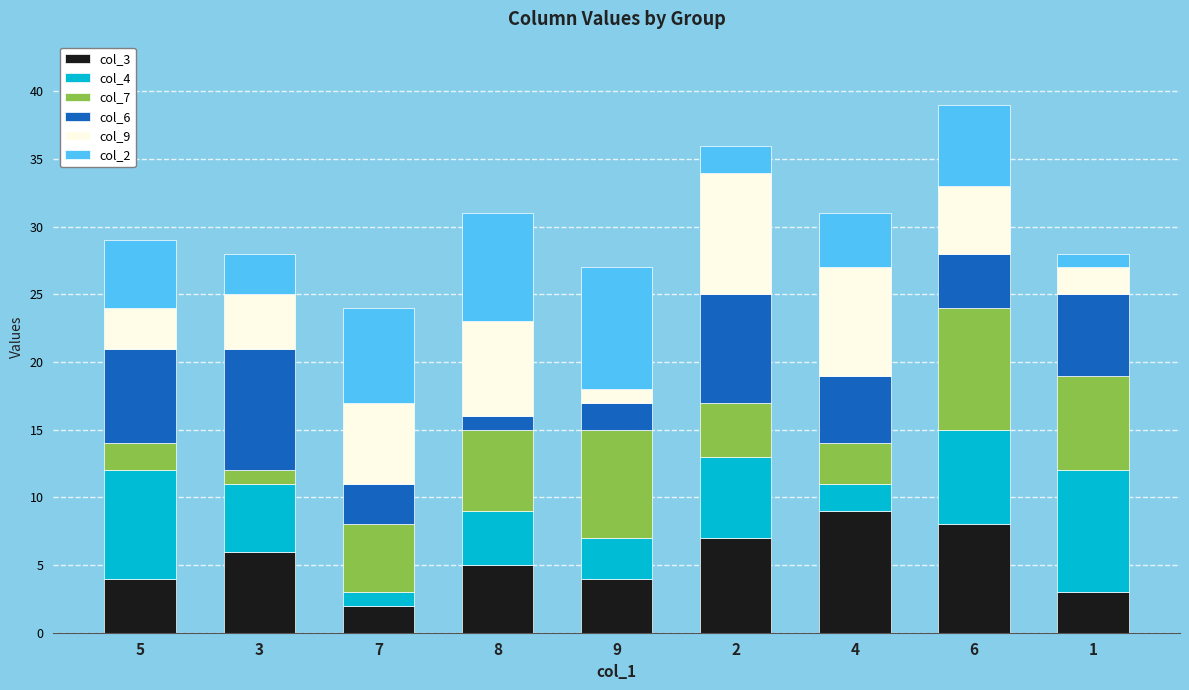

What is the total value across all series at 7?

24